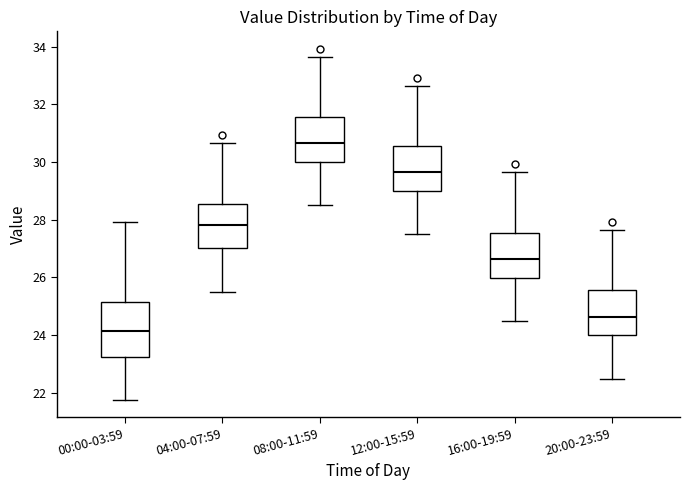

Reading left to right, read every box against the y-axis: the position of its median line, the range the box covers, and the ends of its whiskers. The values are not printed on the chart, so give them approximately, as read against the axis.

00:00-03:59: median 24.2, box 23.2 to 25.2, whiskers 21.8 to 28.0
04:00-07:59: median 27.8, box 27.0 to 28.6, whiskers 25.6 to 30.6
08:00-11:59: median 30.6, box 30.0 to 31.6, whiskers 28.6 to 33.6
12:00-15:59: median 29.6, box 29.0 to 30.6, whiskers 27.6 to 32.6
16:00-19:59: median 26.6, box 26.0 to 27.6, whiskers 24.6 to 29.6
20:00-23:59: median 24.6, box 24.0 to 25.6, whiskers 22.6 to 27.6